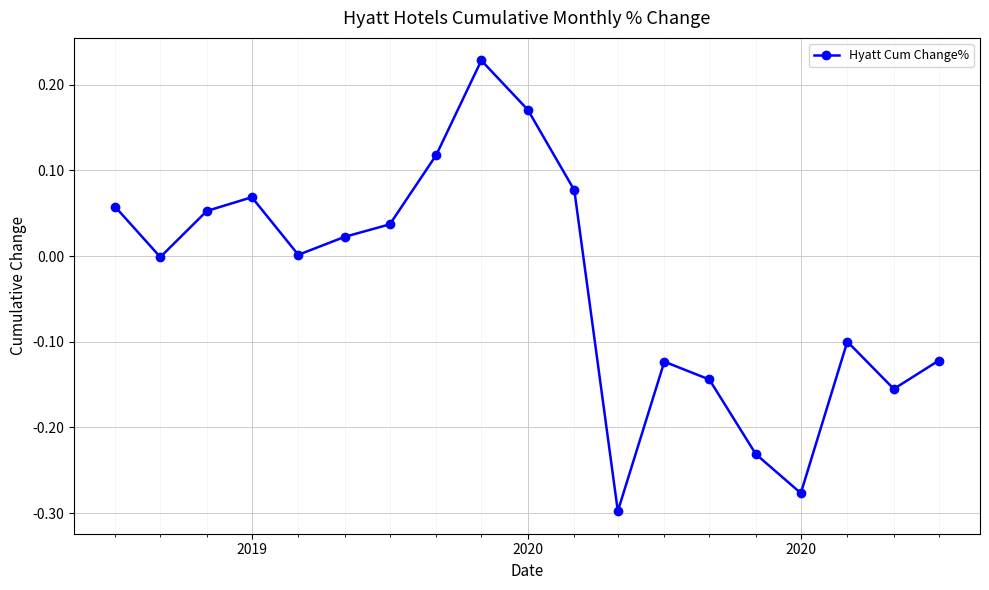

What is the sum of all values?

-0.6